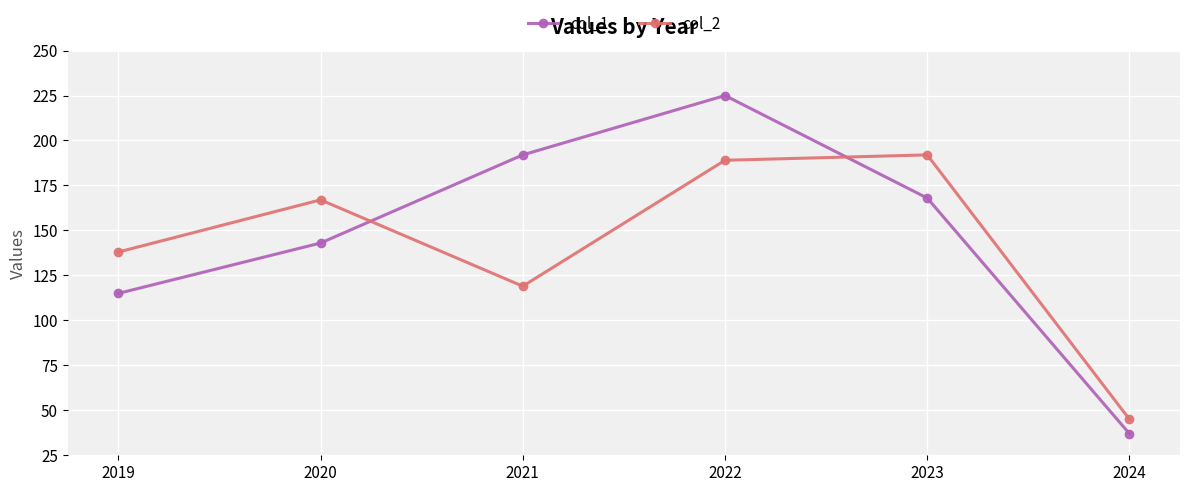

At which label does col_2 reach its peak?

2023